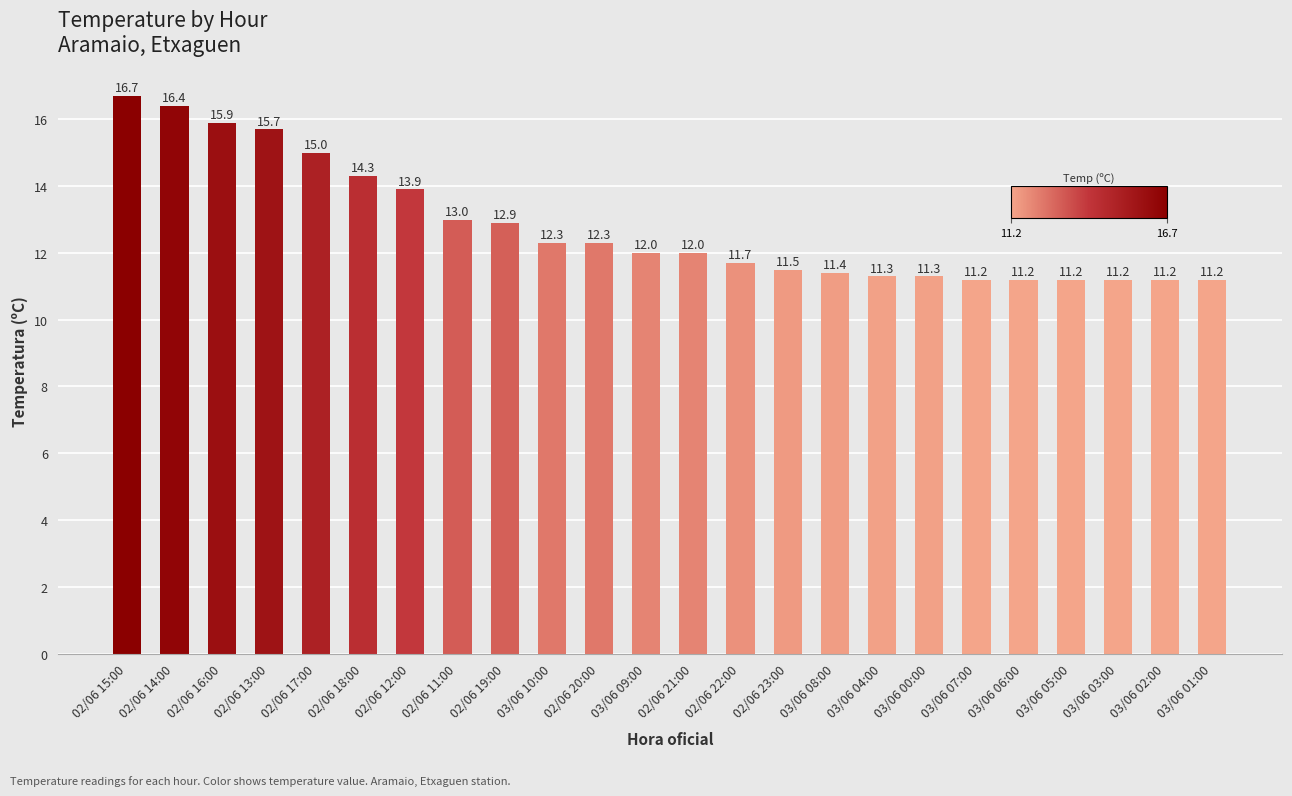

What is the average value?

12.8